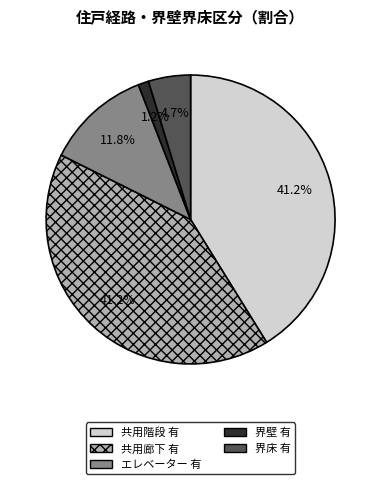

Between 界床 有 and 界壁 有, which is larger?

界床 有